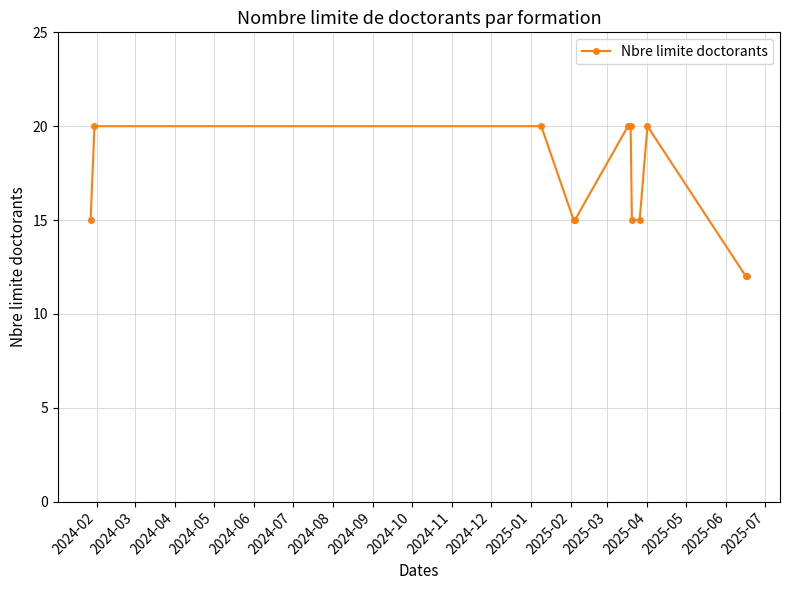

Reading left to right, list all the values displayed in this chart.

15	20	20	15	15	20	20	20	15	15	20	12	12